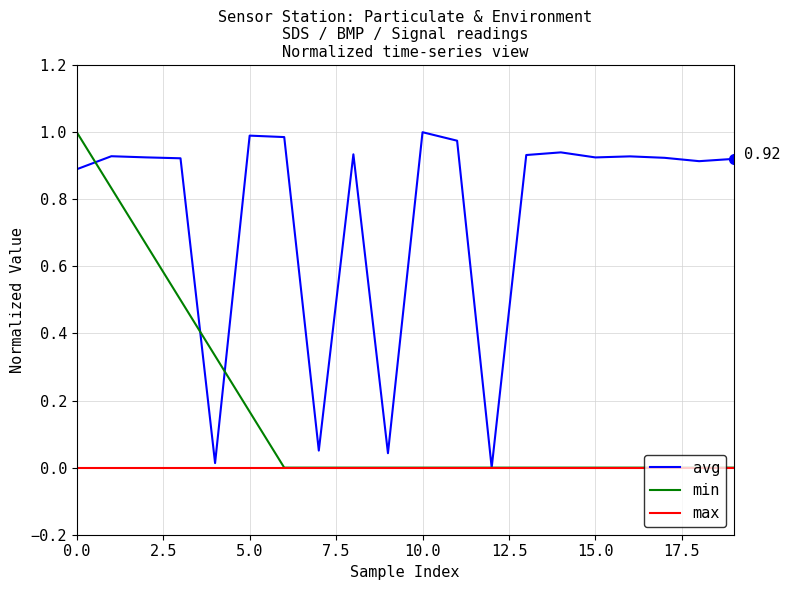

Which series has the largest total across all categories?

avg